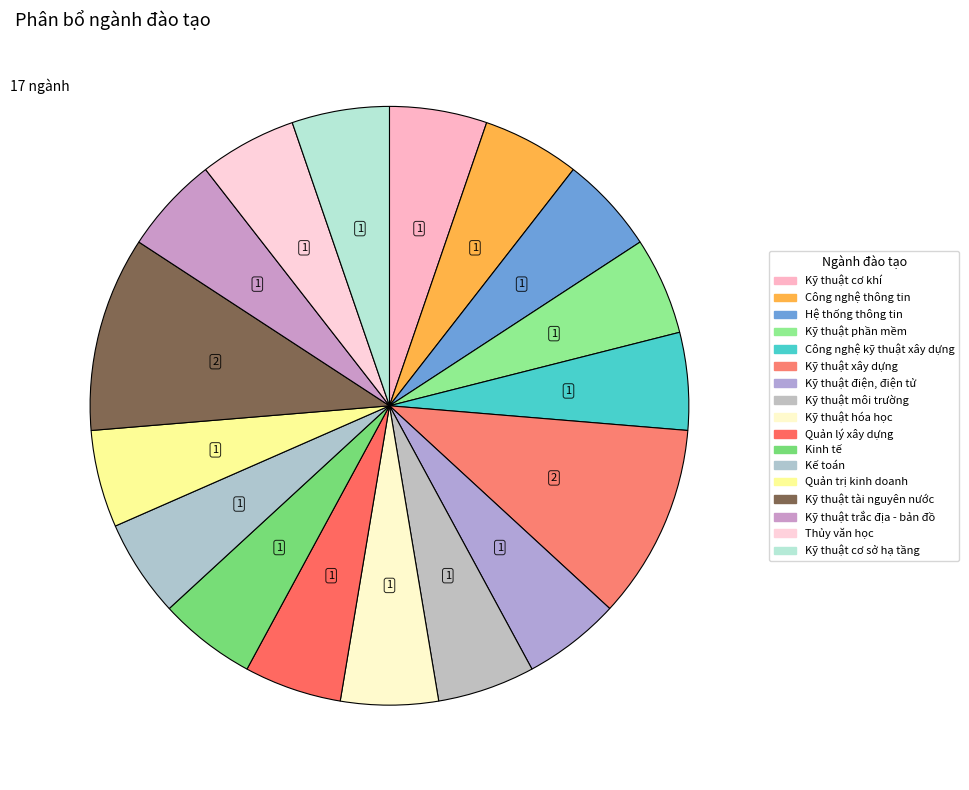

How many segments does this pie chart have?

17